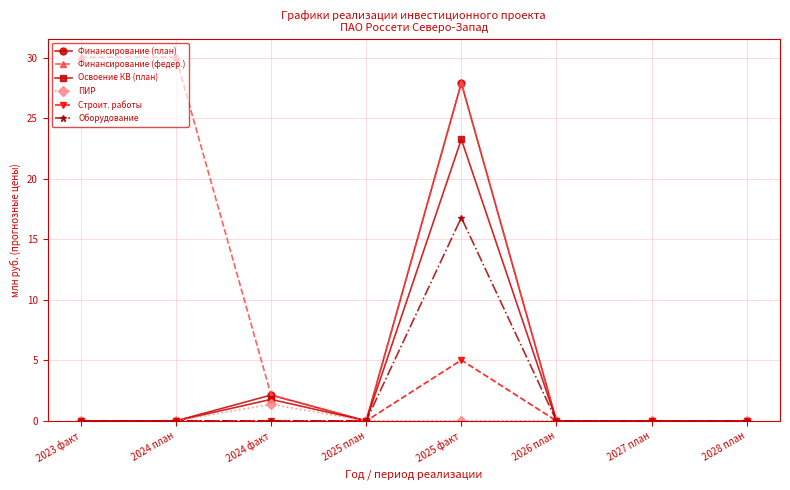

Is it true that Финансирование (федер.) equals 41.0 at 2025 факт?

False